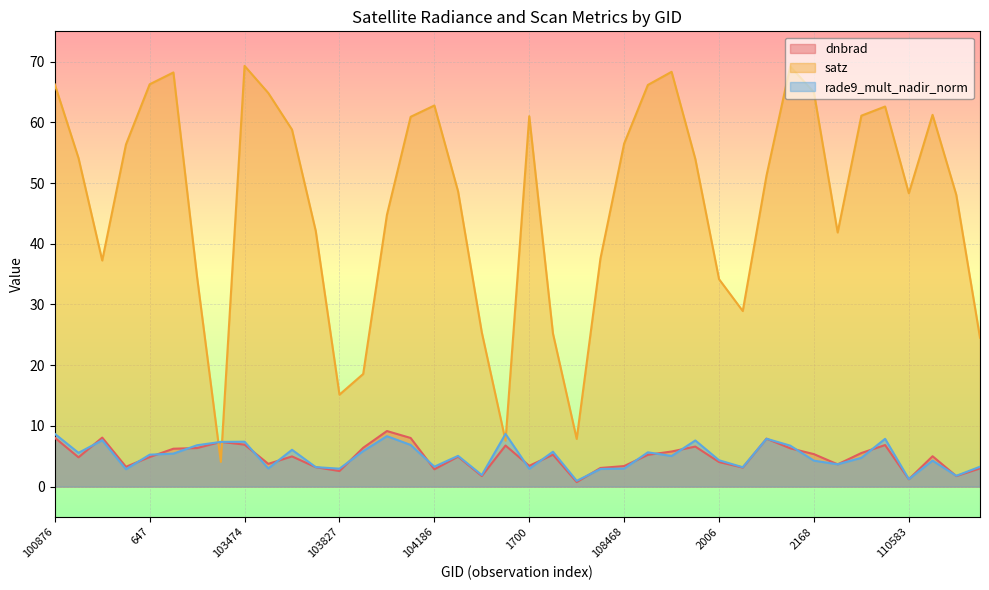

How many interior local valleys does the satz series have?

8